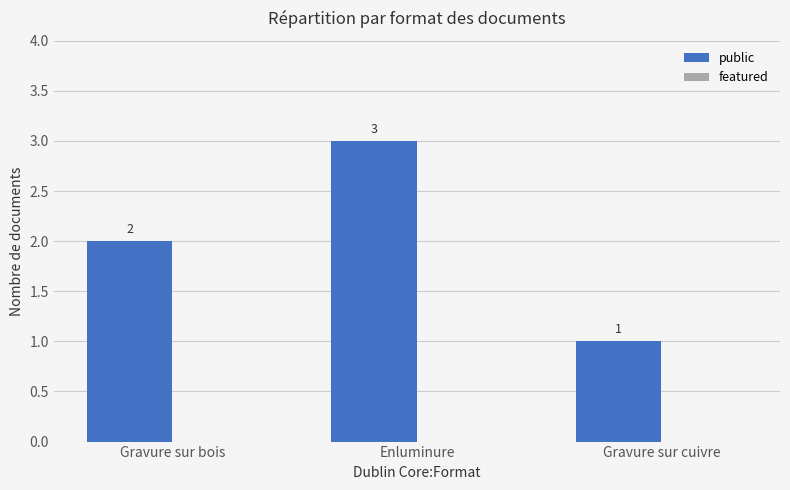

At which label is the value closest to 2?

Gravure sur bois